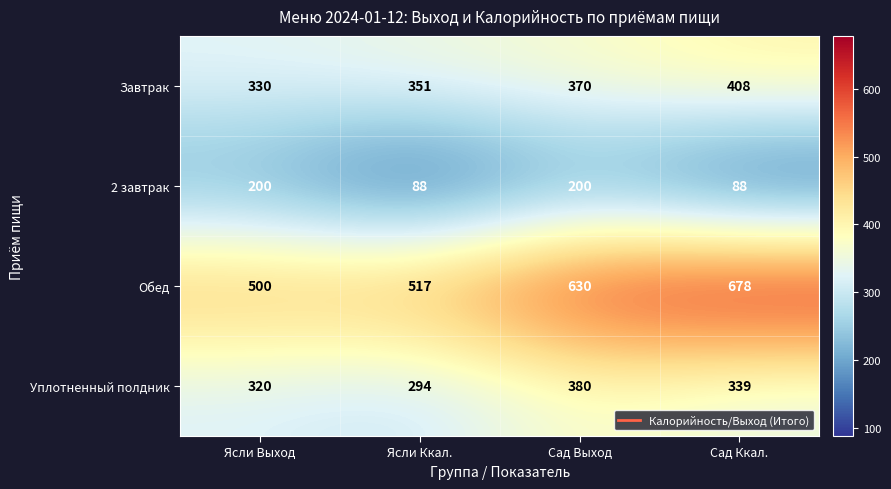

At how many categories does at least one series exceed 672?

1